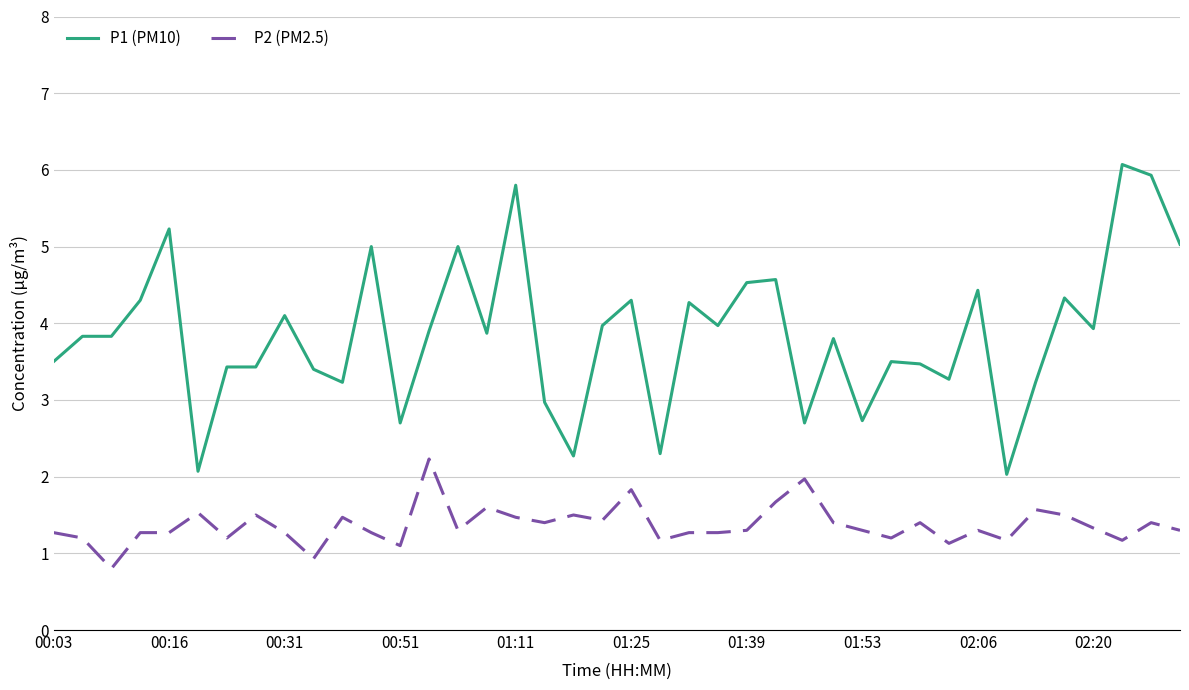

Which series has the widest spread of values?

P1 (PM10)